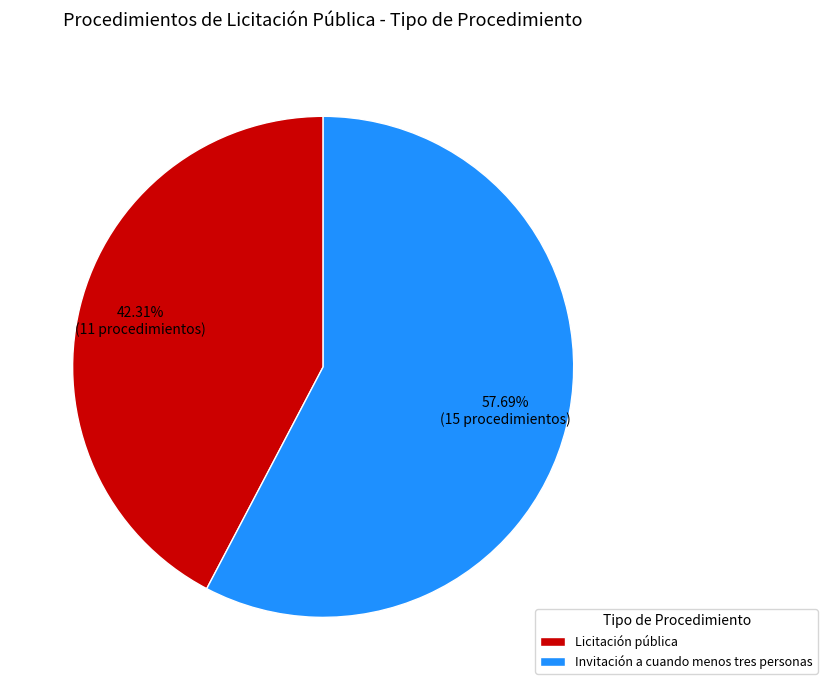

To the nearest percent, what is the combined percentage of Invitación a cuando menos tres personas and Licitación pública?

100%